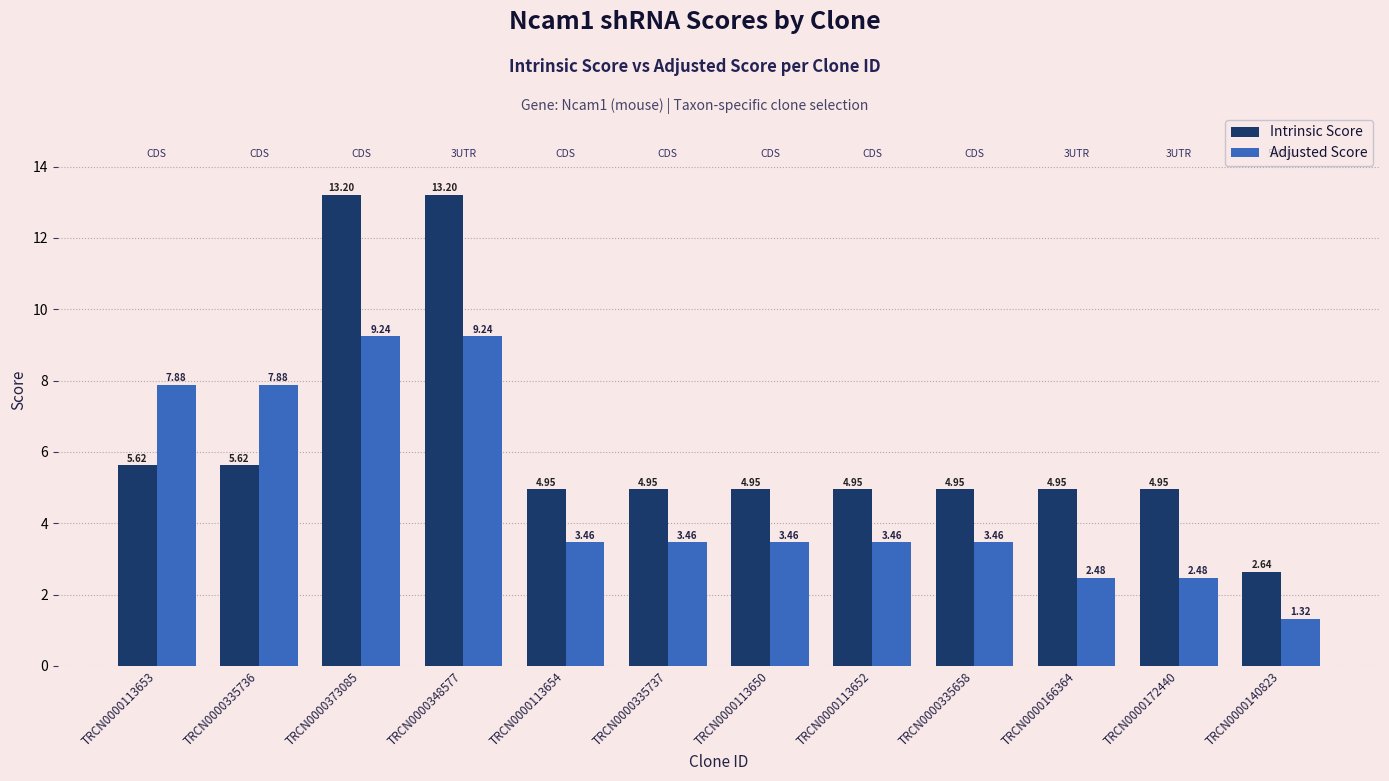

What is the highest value of the Intrinsic Score series?

13.2